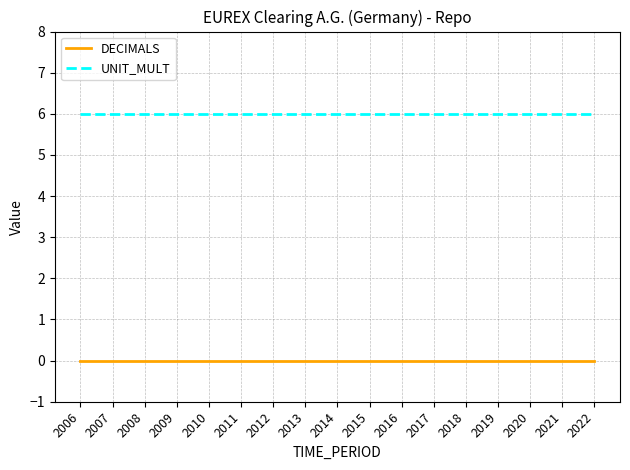

Reading left to right, list all the values displayed in this chart.

DECIMALS: 2006=0	2007=0	2008=0	2009=0	2010=0	2011=0	2012=0	2013=0	2014=0	2015=0	2016=0	2017=0	2018=0	2019=0	2020=0	2021=0	2022=0
UNIT_MULT: 2006=6	2007=6	2008=6	2009=6	2010=6	2011=6	2012=6	2013=6	2014=6	2015=6	2016=6	2017=6	2018=6	2019=6	2020=6	2021=6	2022=6